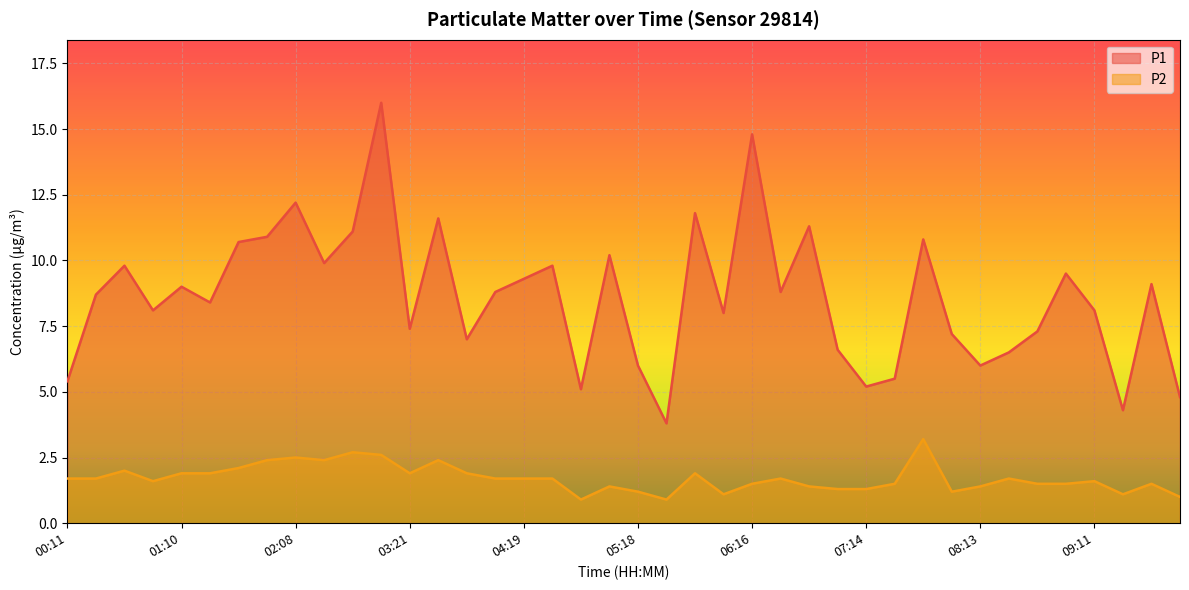

At 05:03, list the series in order from smallest to largest.

P2, P1